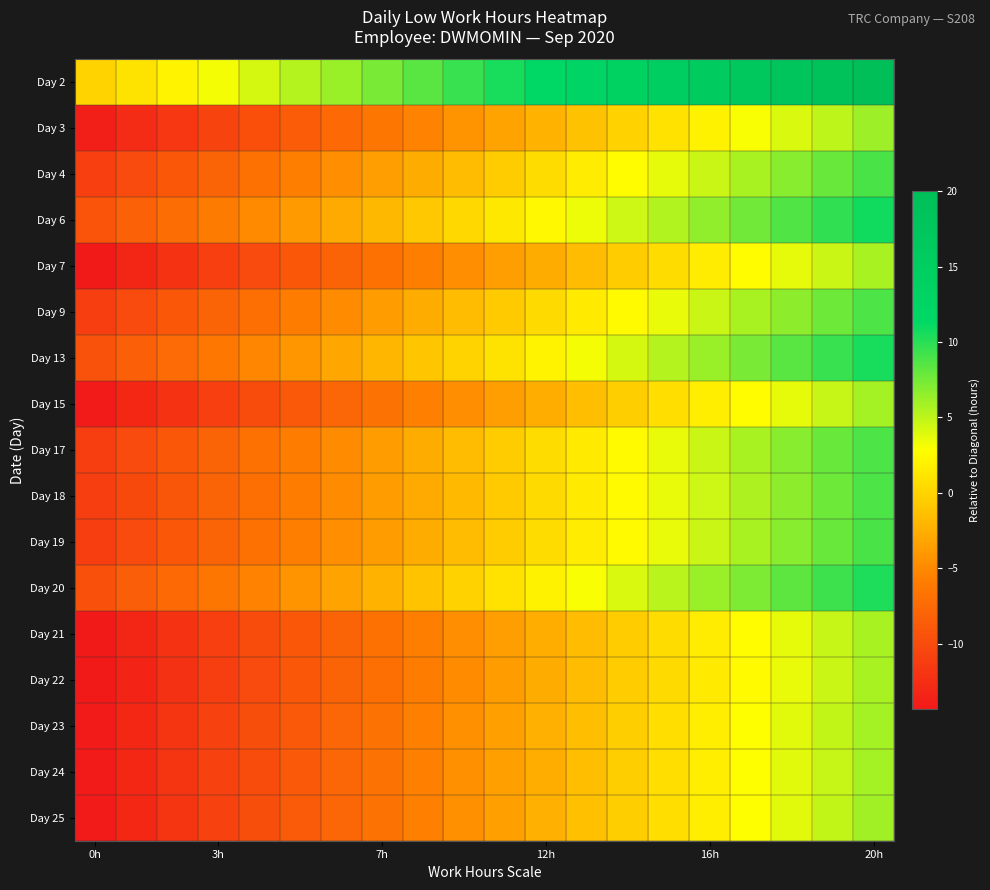

Rank the series by their maximum value, from lowest to highest.

Day 22, Day 7, Day 21, Day 15, Day 24, Day 23, Day 25, Day 3, Day 18, Day 9, Day 17, Day 19, Day 4, Day 20, Day 13, Day 6, Day 2